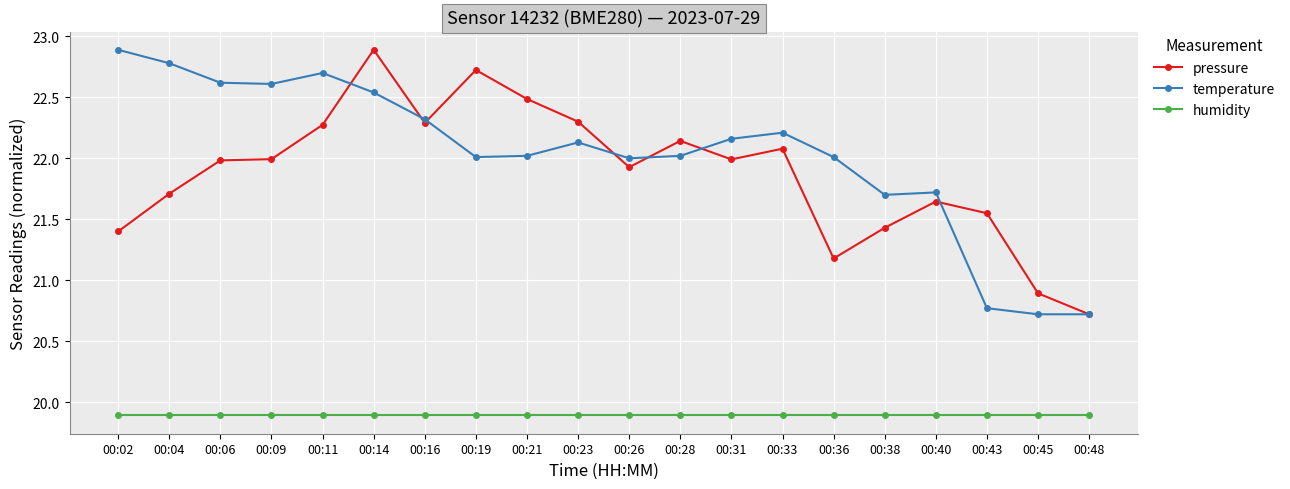

How many categories are shown in the chart?

20